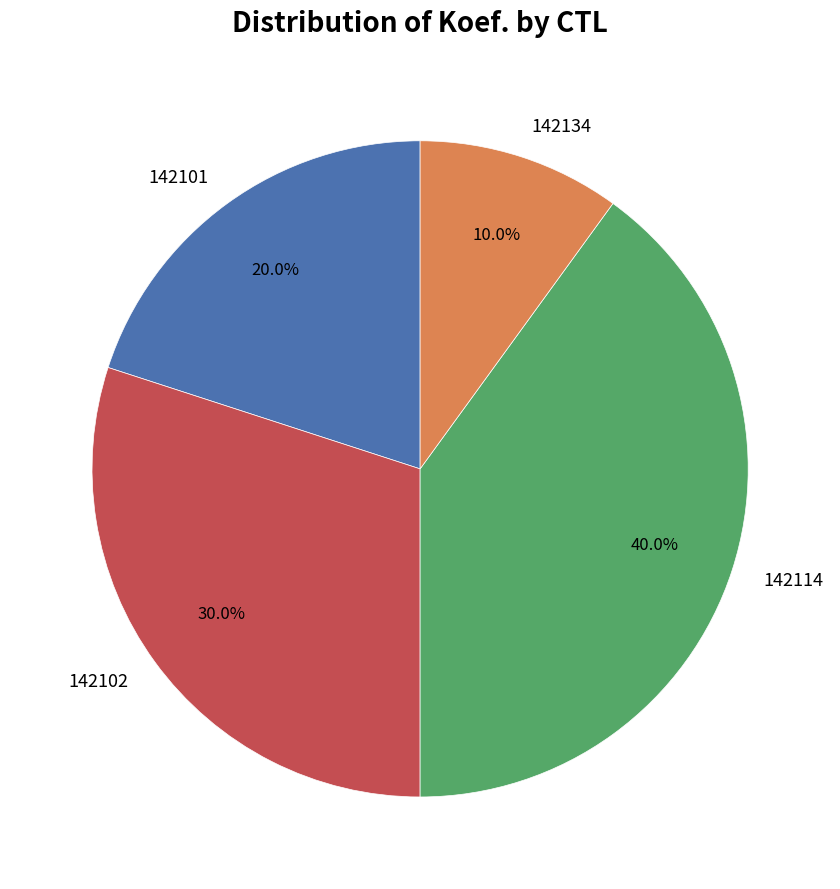

Which has a higher value, 142101 or 142114?

142114